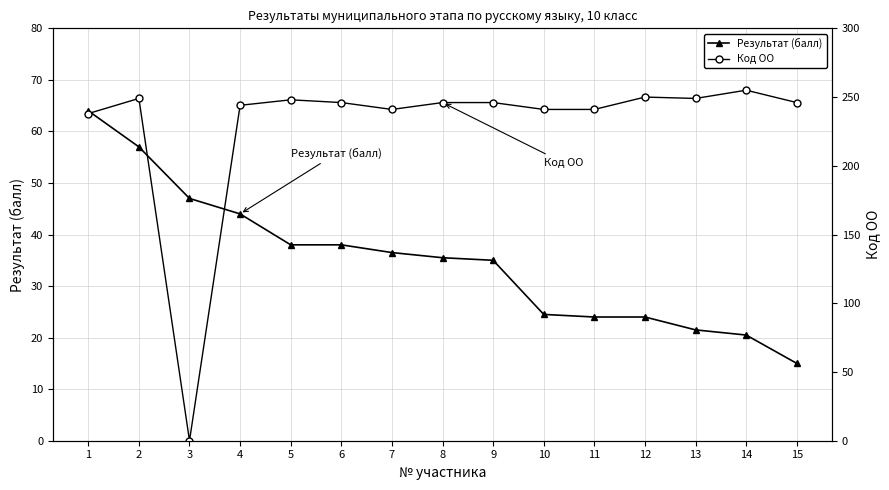

Reading right to left, what are all the values shown in this chart?

Результат (балл): 15=15.0	14=20.5	13=21.5	12=24.0	11=24.0	10=24.5	9=35.0	8=35.5	7=36.5	6=38.0	5=38.0	4=44.0	3=47.0	2=57.0	1=64.0
Код ОО: 15=246.0	14=255.0	13=249.0	12=250.0	11=241.0	10=241.0	9=246.0	8=246.0	7=241.0	6=246.0	5=248.0	4=244.0	3=0.0	2=249.0	1=238.0